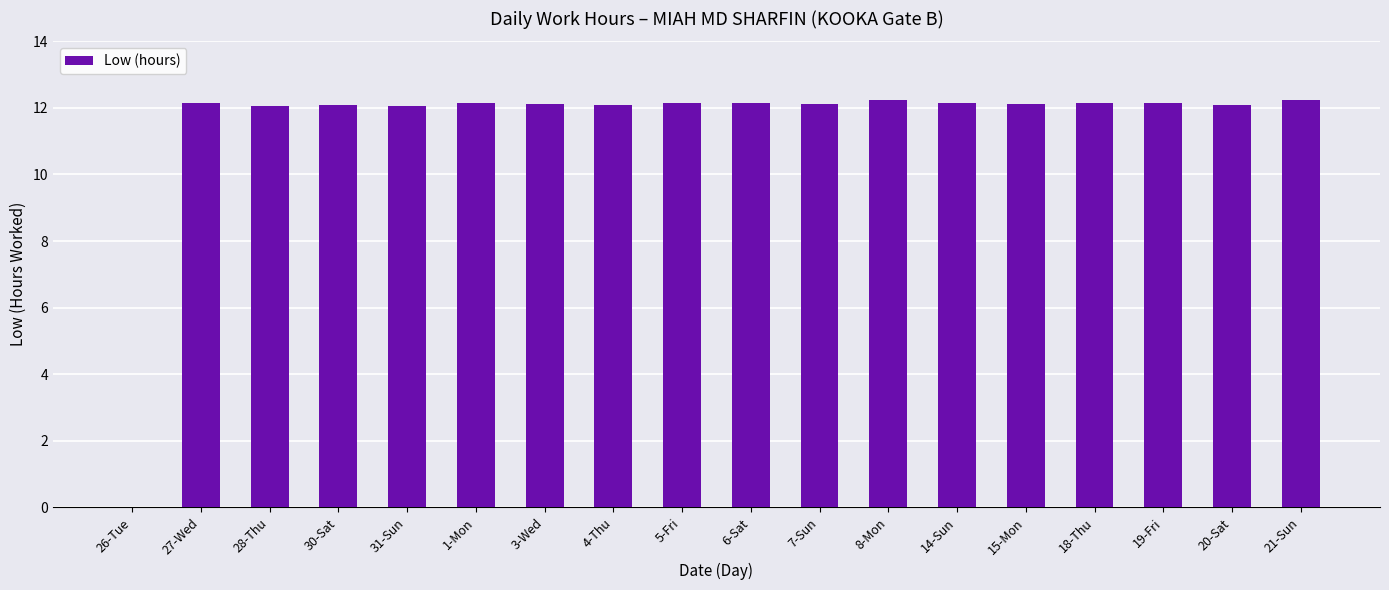

What is the sum of the values at 26-Tue and 28-Thu?

12.1